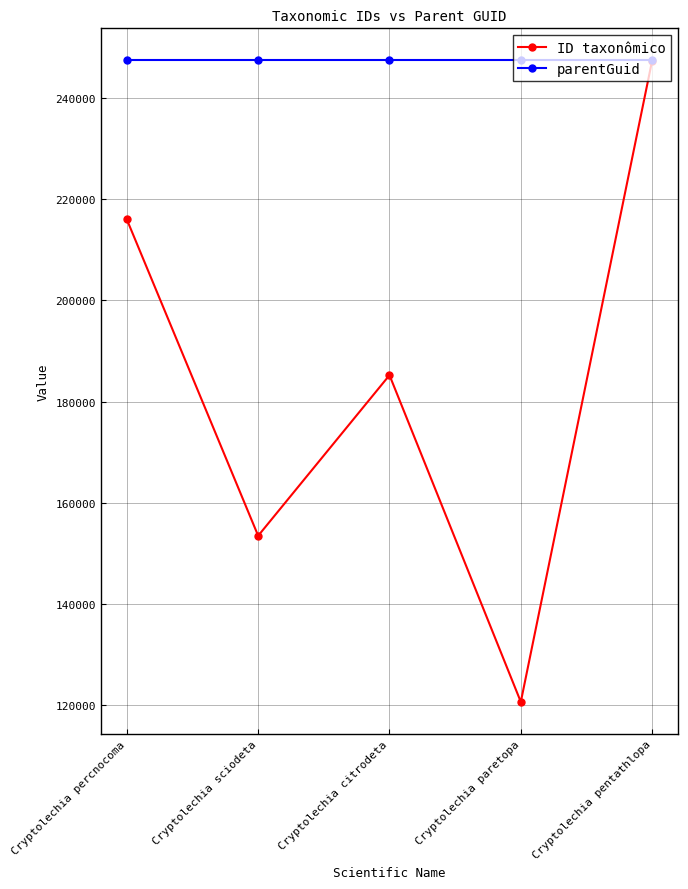

What is the greatest value displayed?

247487